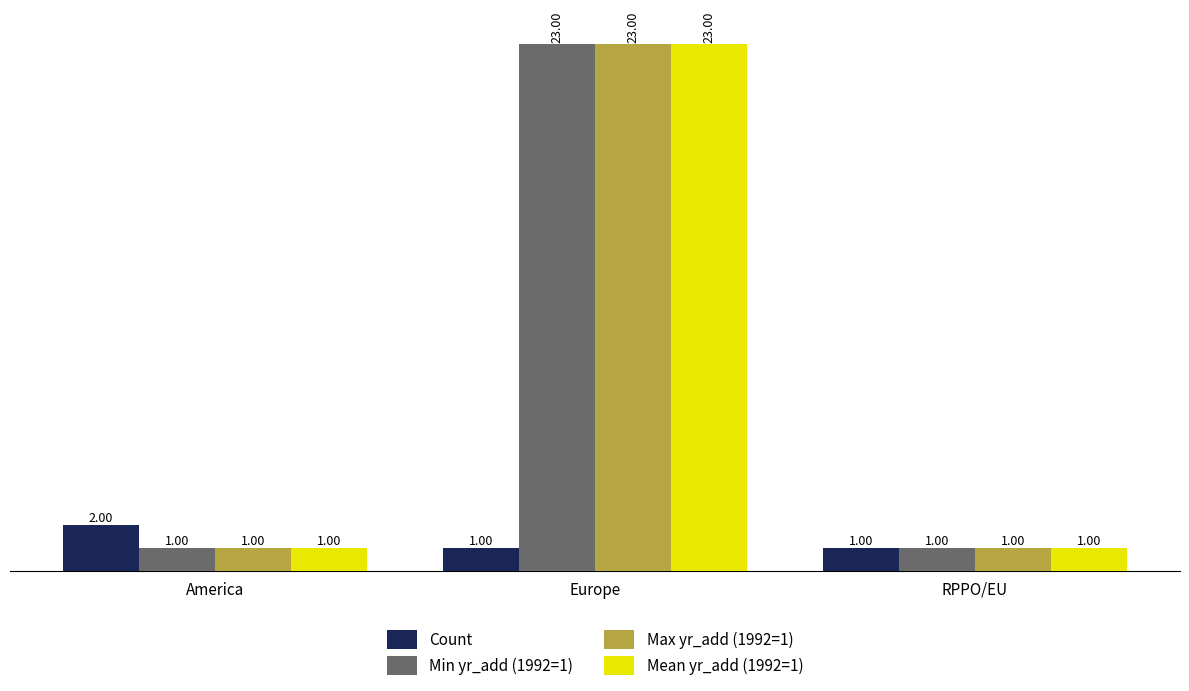

What is the sum of all Mean yr_add (1992=1) values?

25